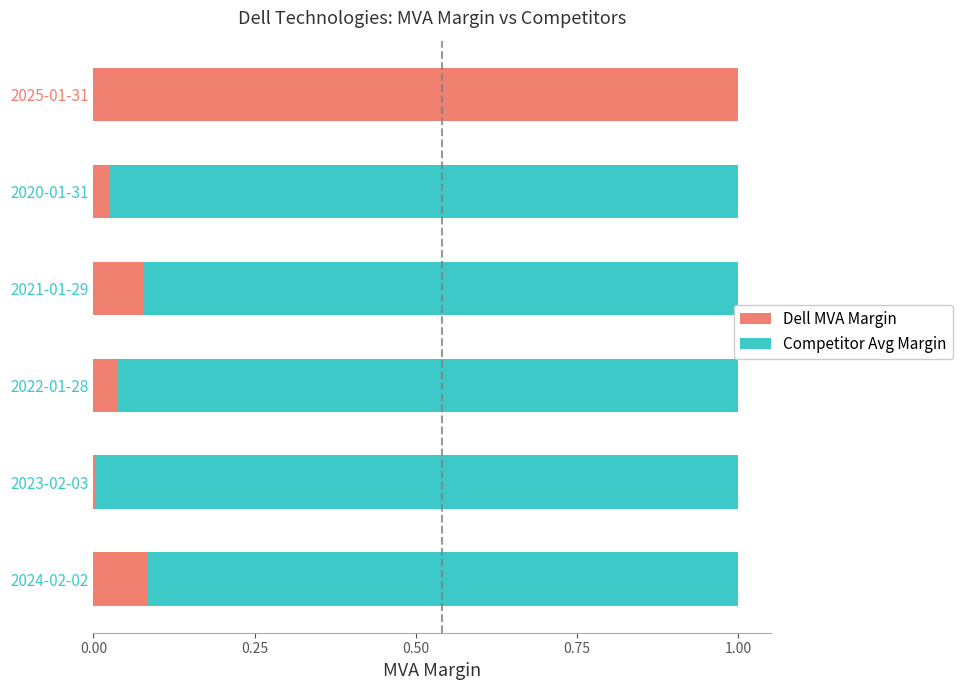

The value of Dell MVA Margin at 2022-01-28 is 0.0. True or false?

True